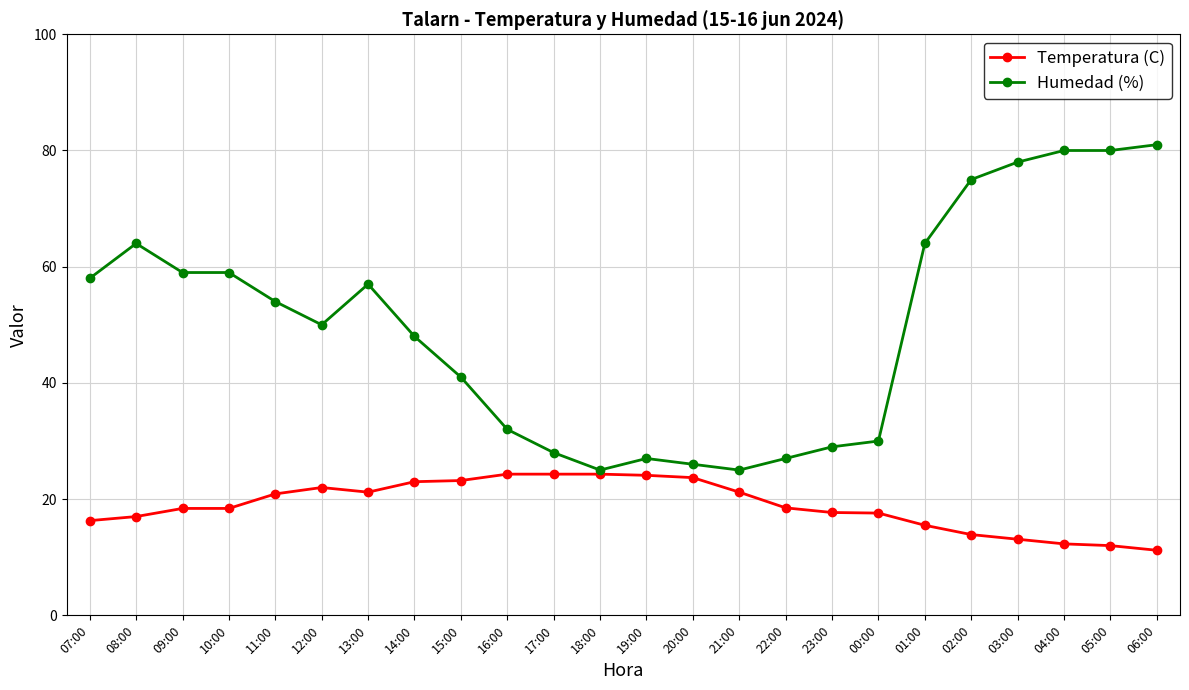

What are all the series names shown in the legend?

Temperatura (C), Humedad (%)